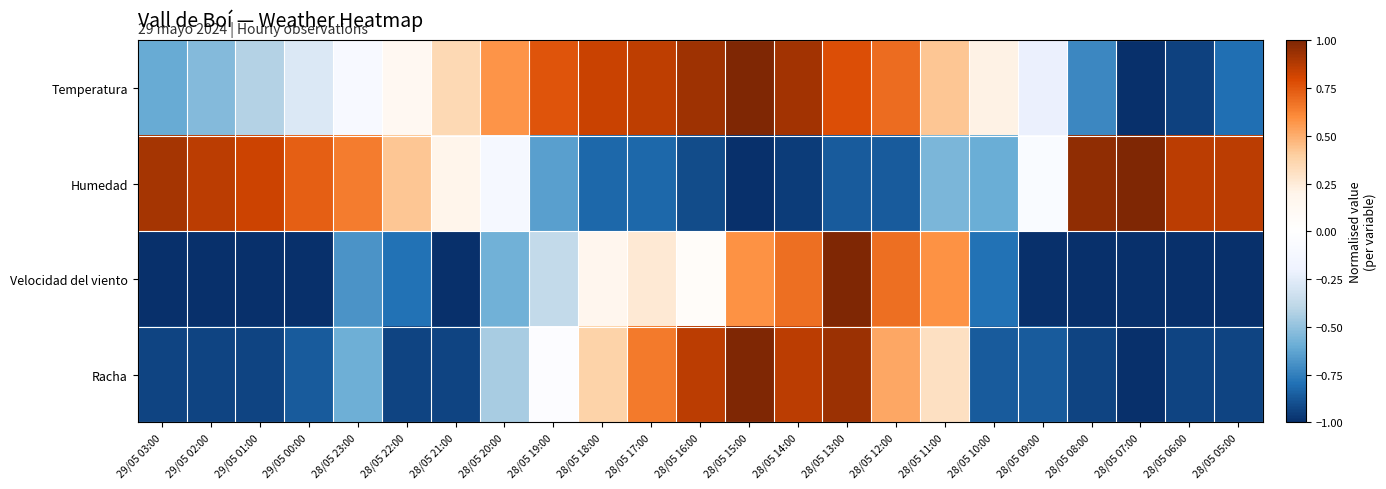

What is the total value across all series at 28/05 15:00?

1.6